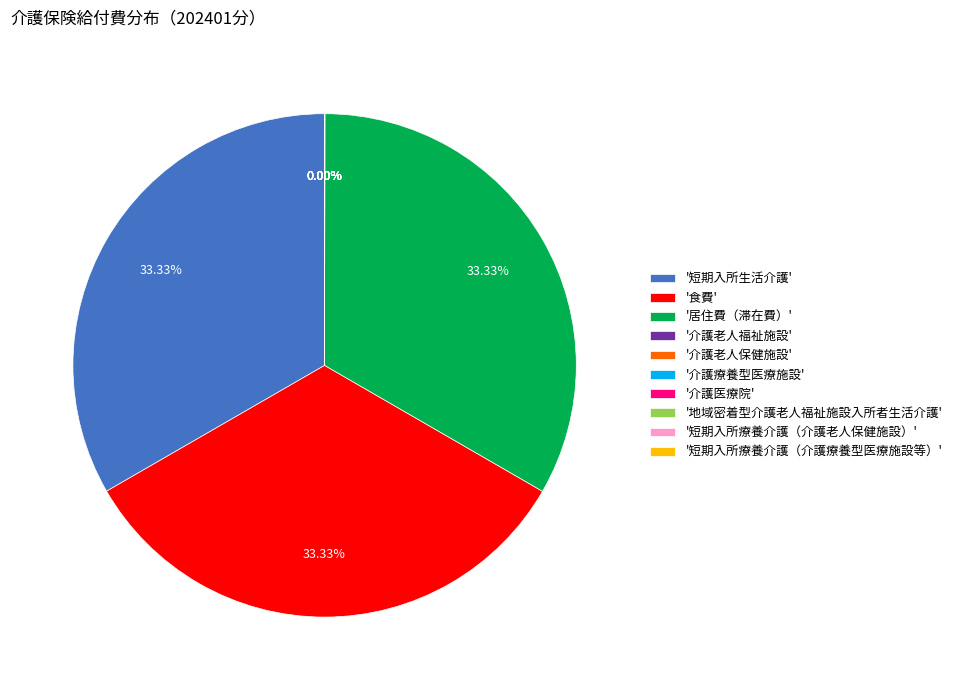

Is there any slice that represents more than half of the pie?

No